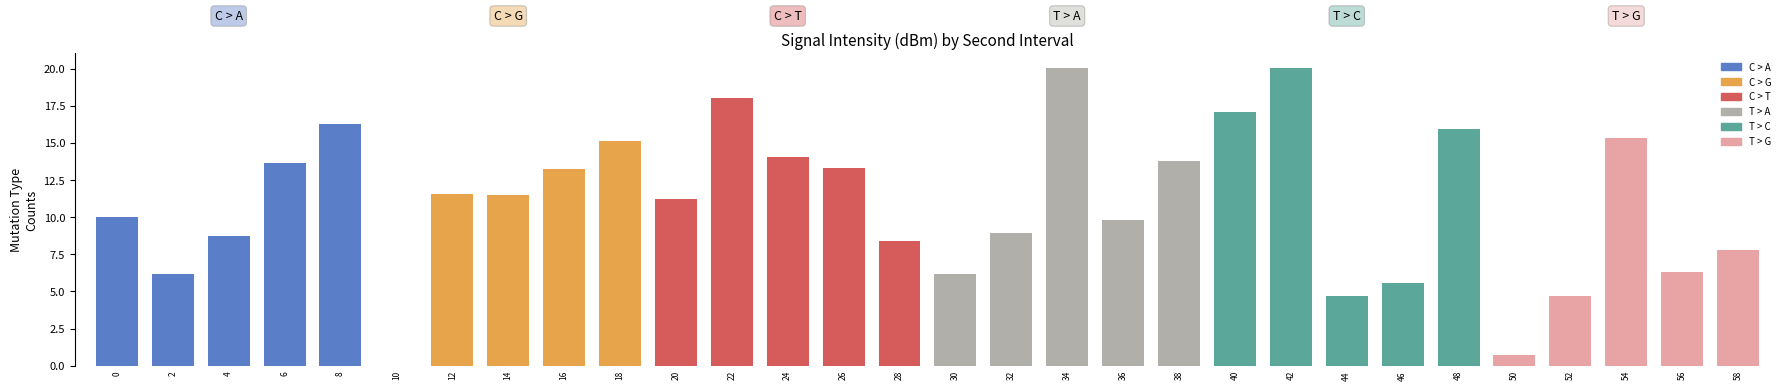

What is the greatest value displayed?

20.0